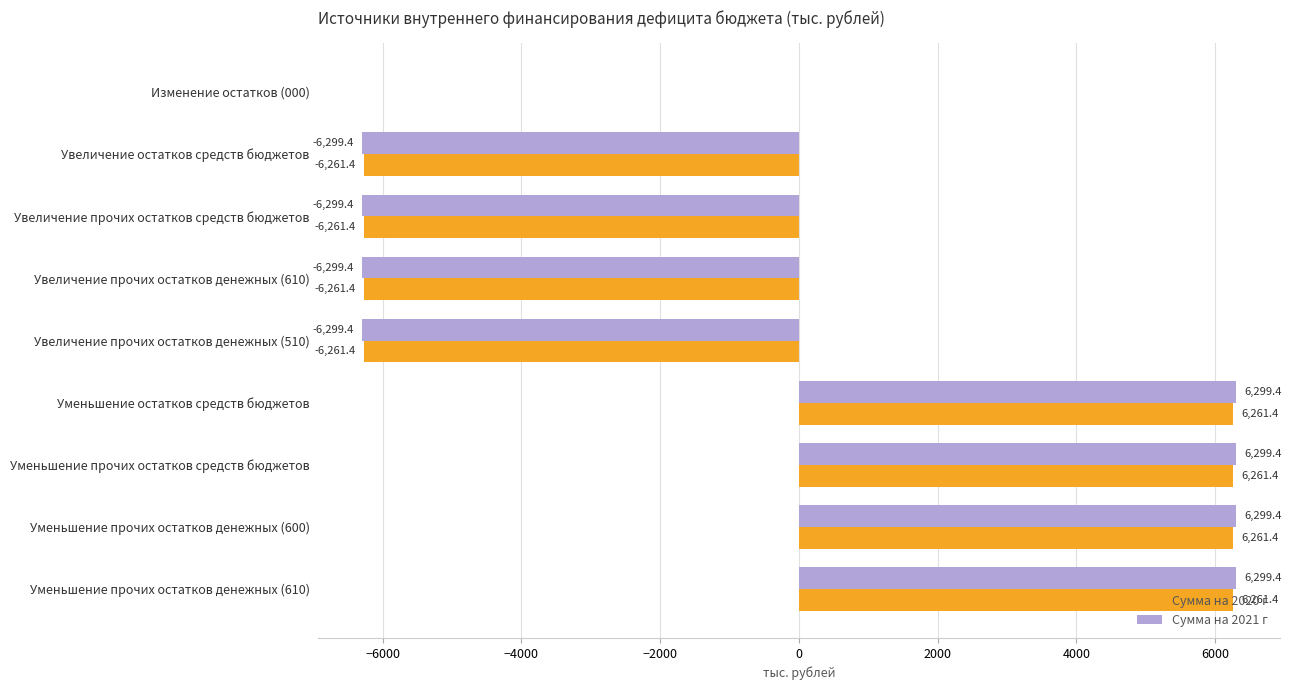

Where is Сумма на 2021 г nearest to the value 0?

Изменение остатков (000)